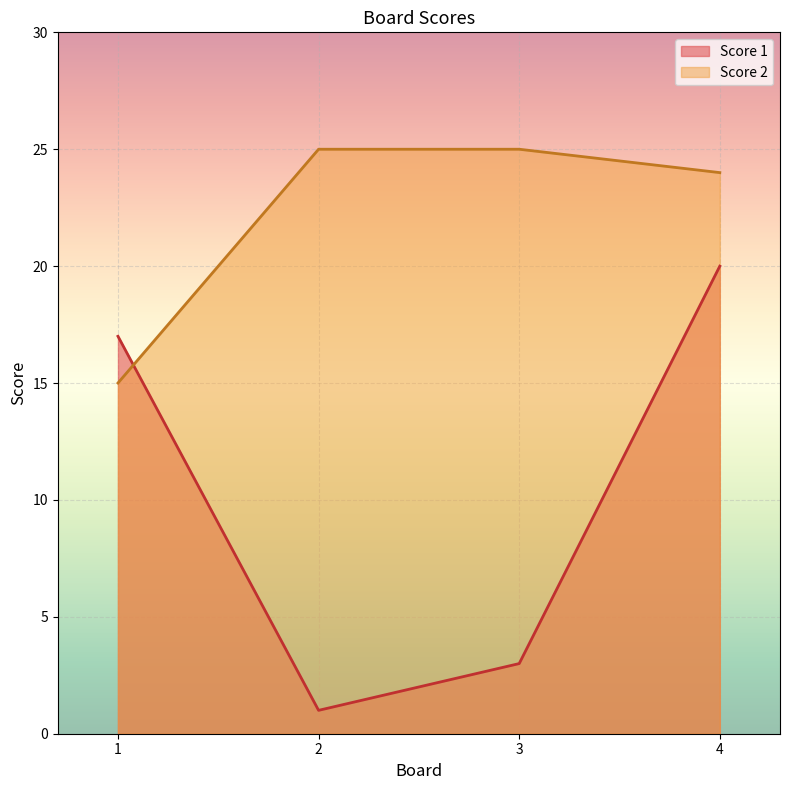

True or false: Score 1 has more than 1 interior local peaks.

False